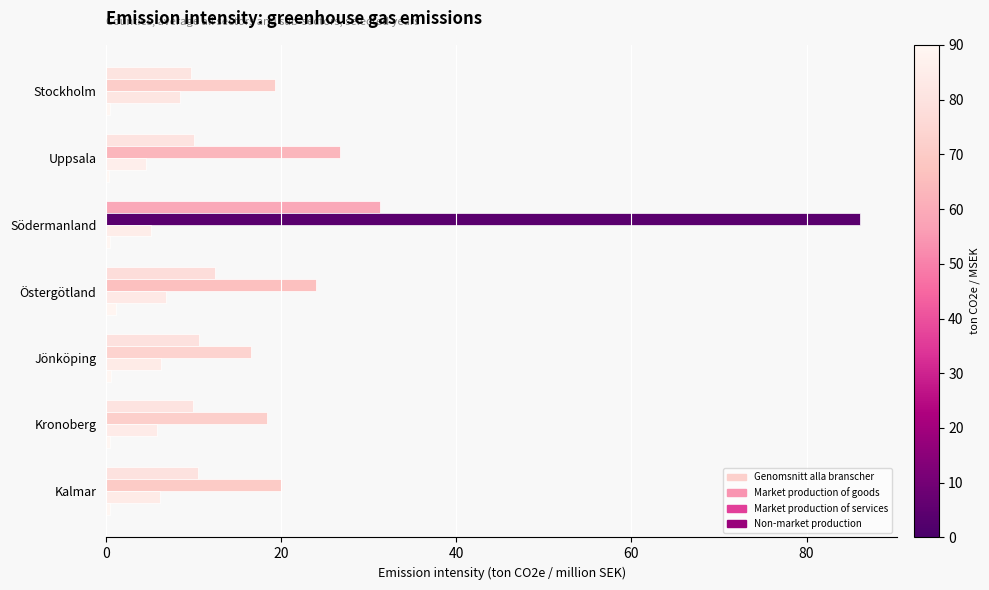

What are all the series names shown in the legend?

Genomsnitt alla branscher, Market production of goods, Market production of services, Non-market production